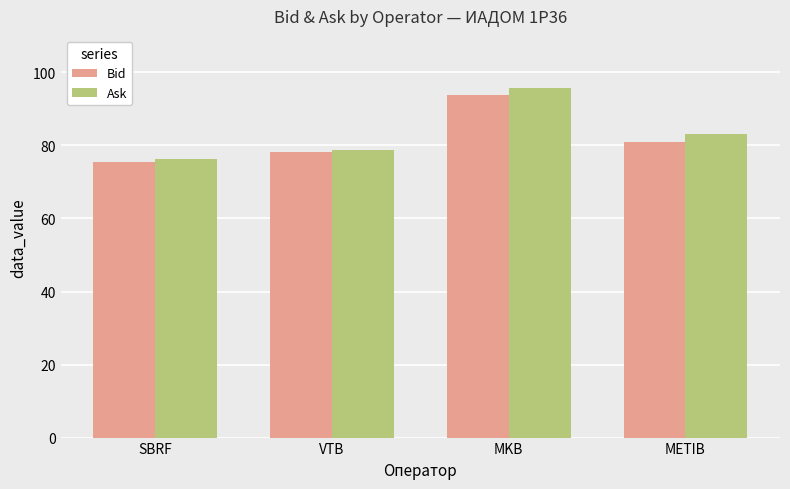

What position from the right is VTB?

3